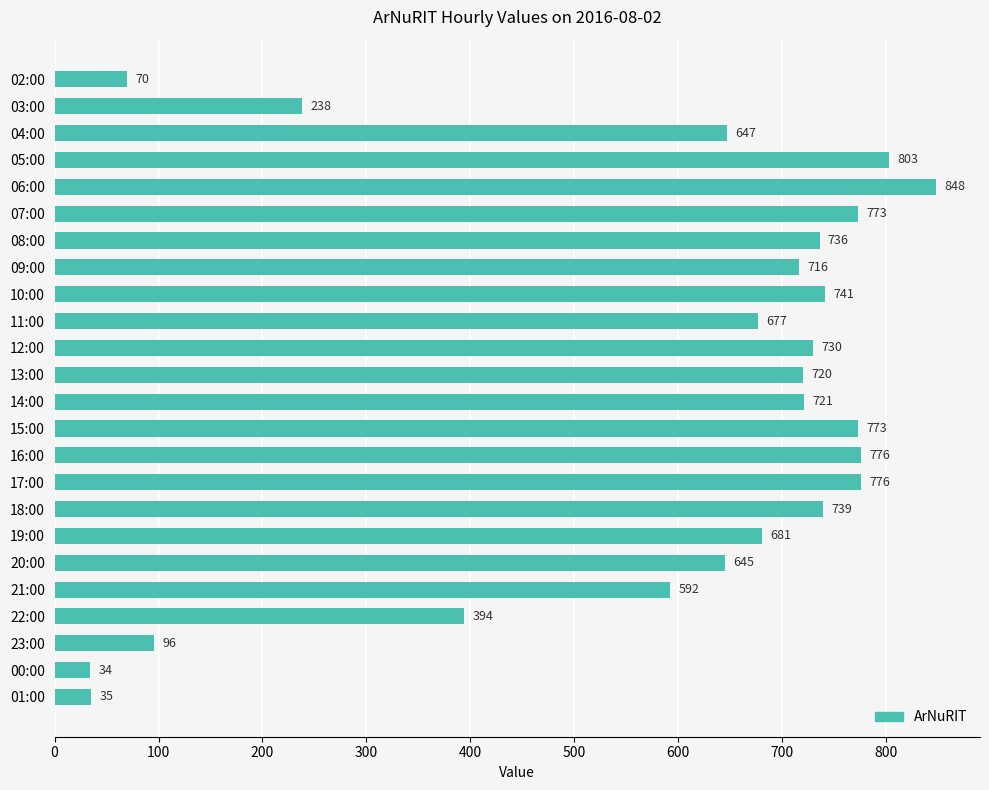

Between 03:00 and 06:00, which is larger?

06:00